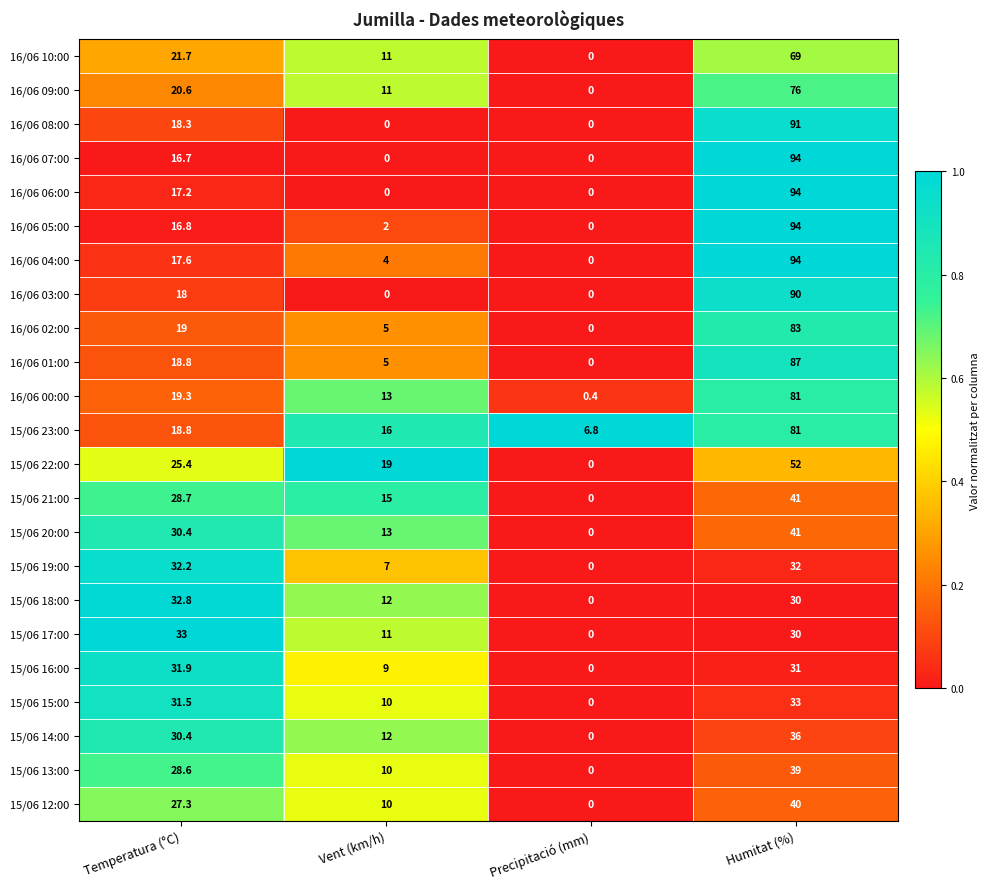

Which label corresponds to the largest value in the chart?

Humitat (%)